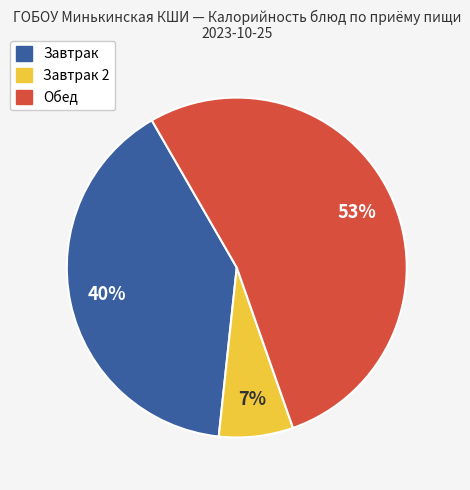

Combined, do Завтрак and Обед account for over 50%?

Yes